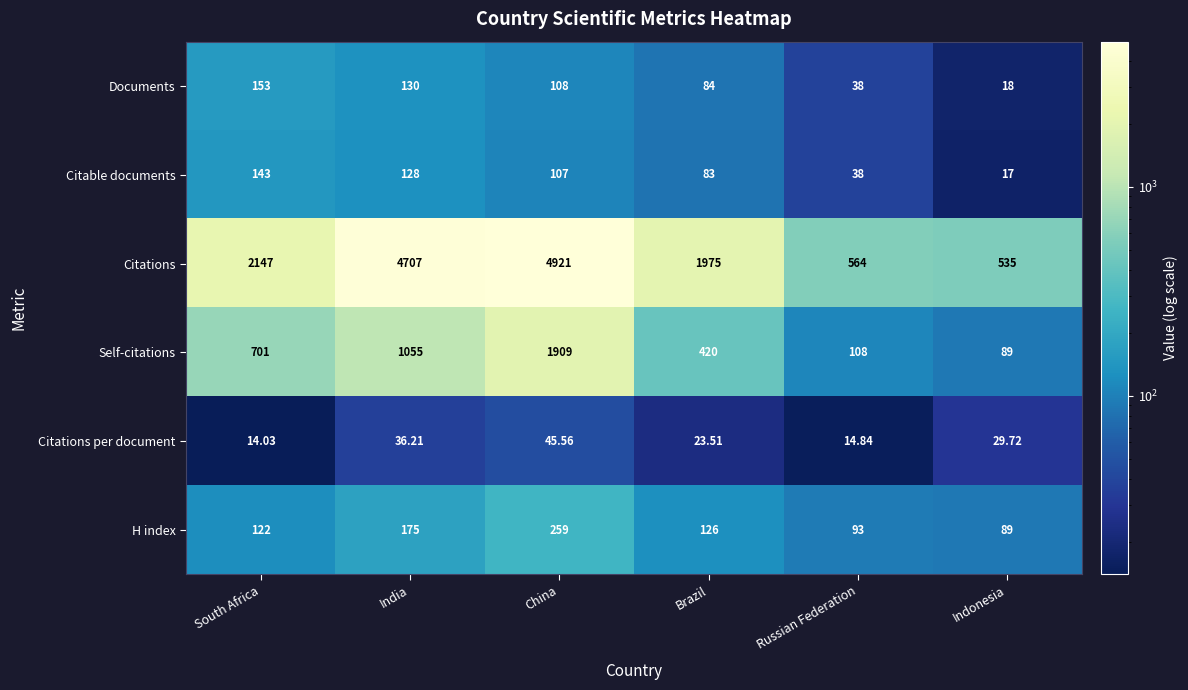

Which series has the widest spread of values?

Citations